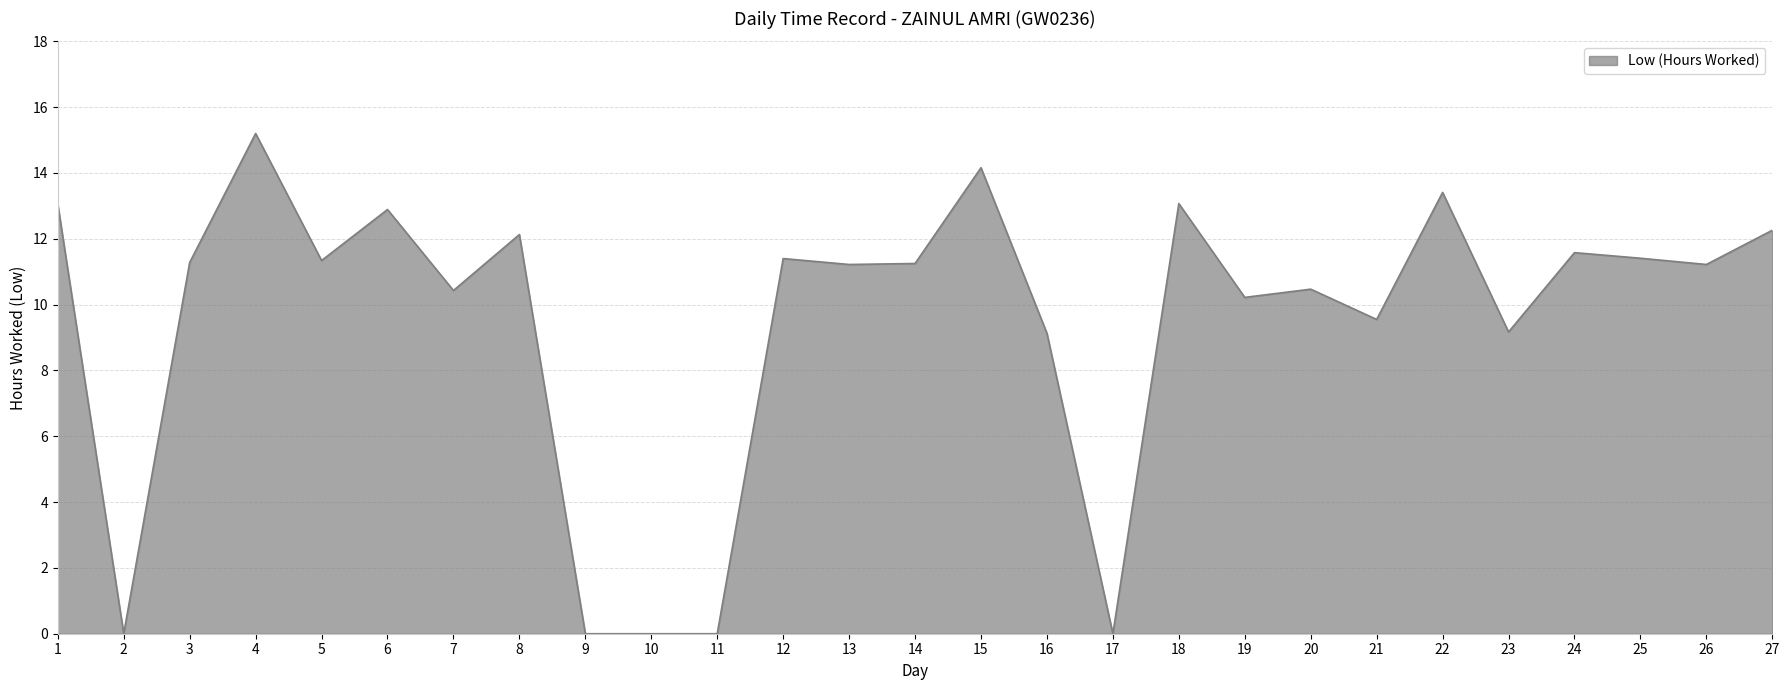

At which category does the chart reach its peak across all series?

4